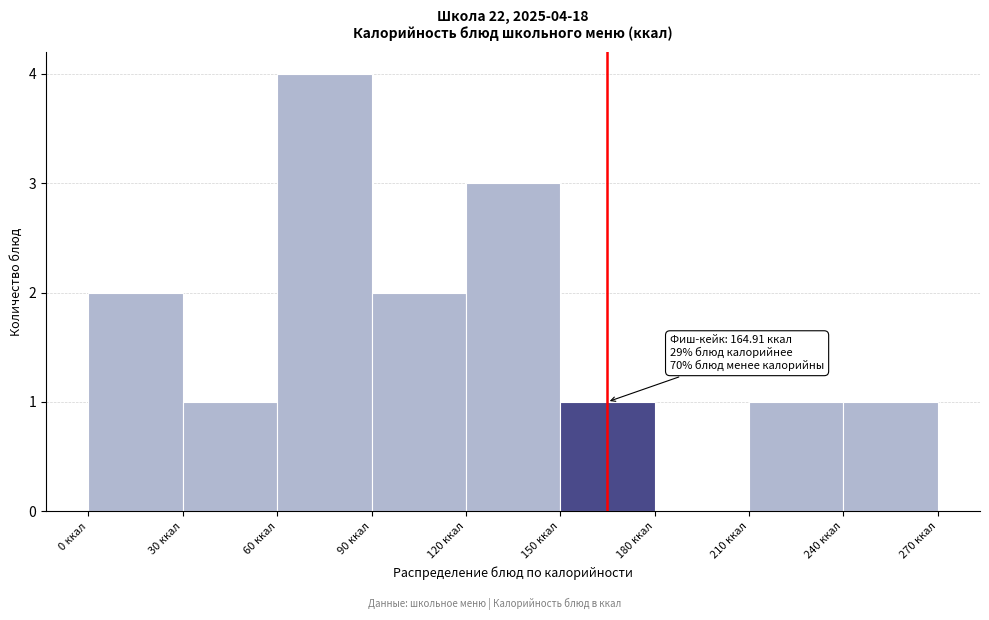

Which range on the x-axis has the tallest bar?

60 to 90